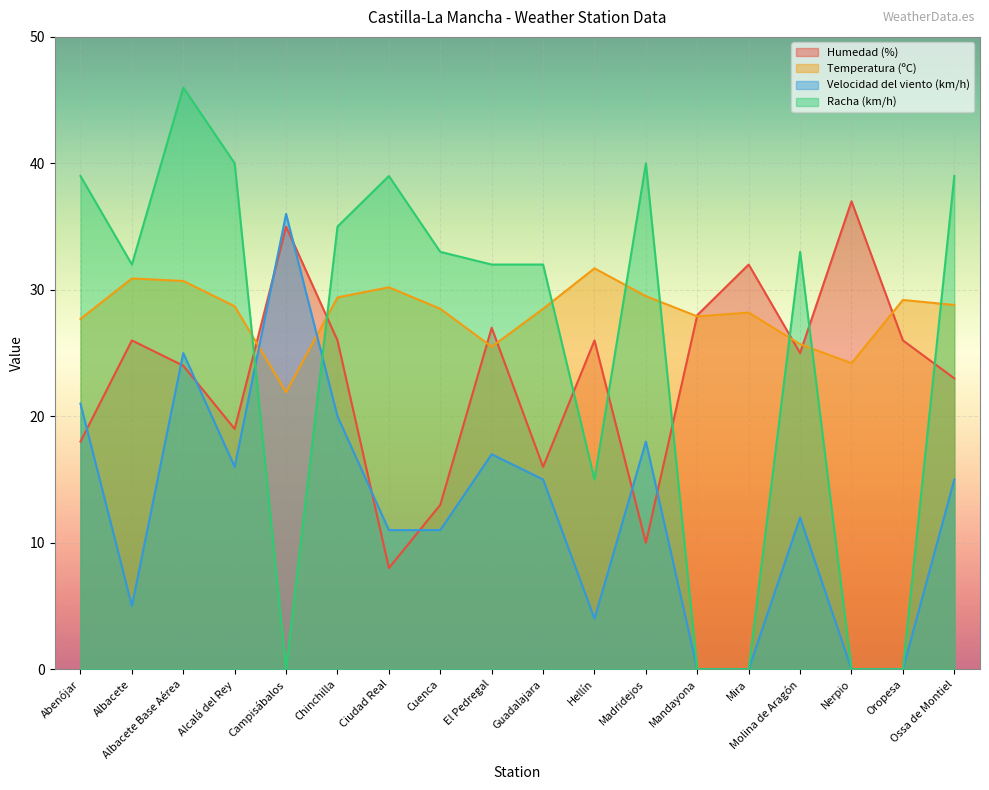

True or false: Temperatura (ºC) has a value of 49.7 at Ossa de Montiel.

False